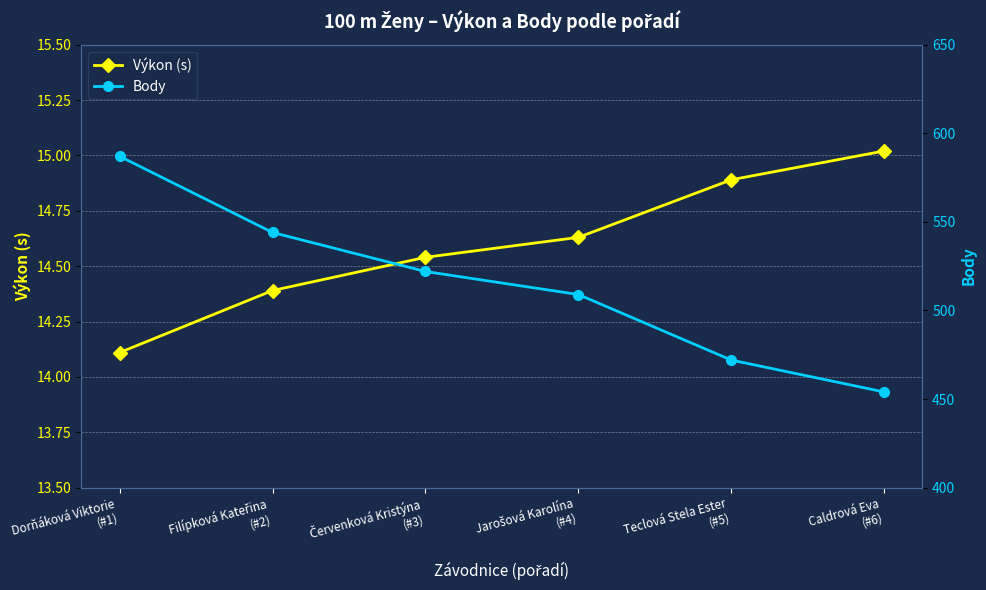

What position from the right is Filípková Kateřina
(#2)?

5